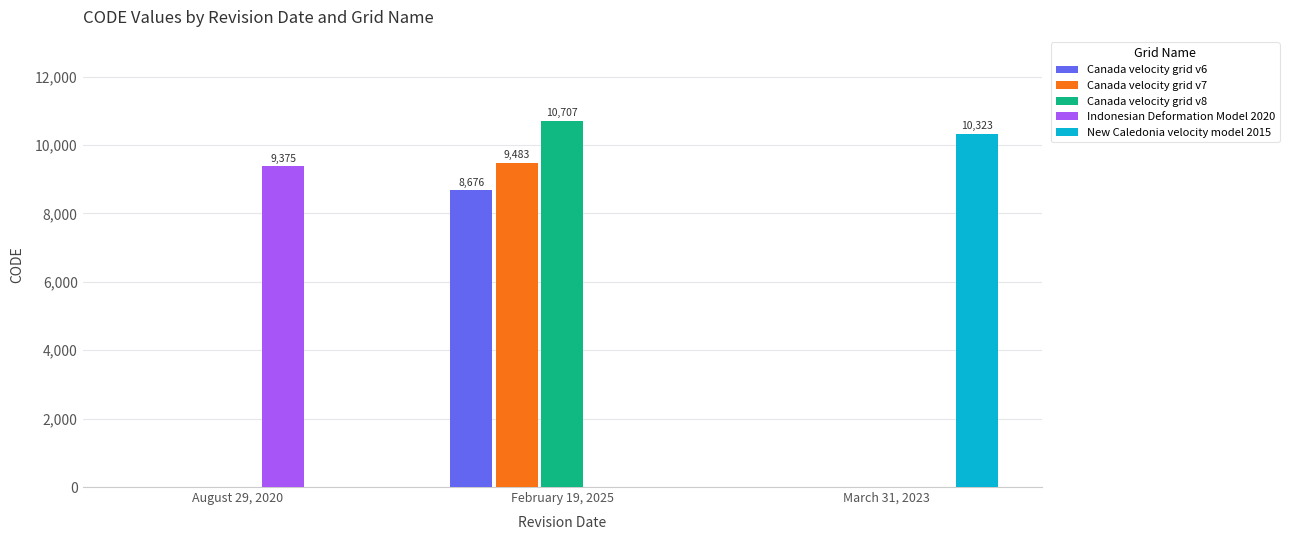

Which series changed the most between August 29, 2020 and February 19, 2025?

Canada velocity grid v8